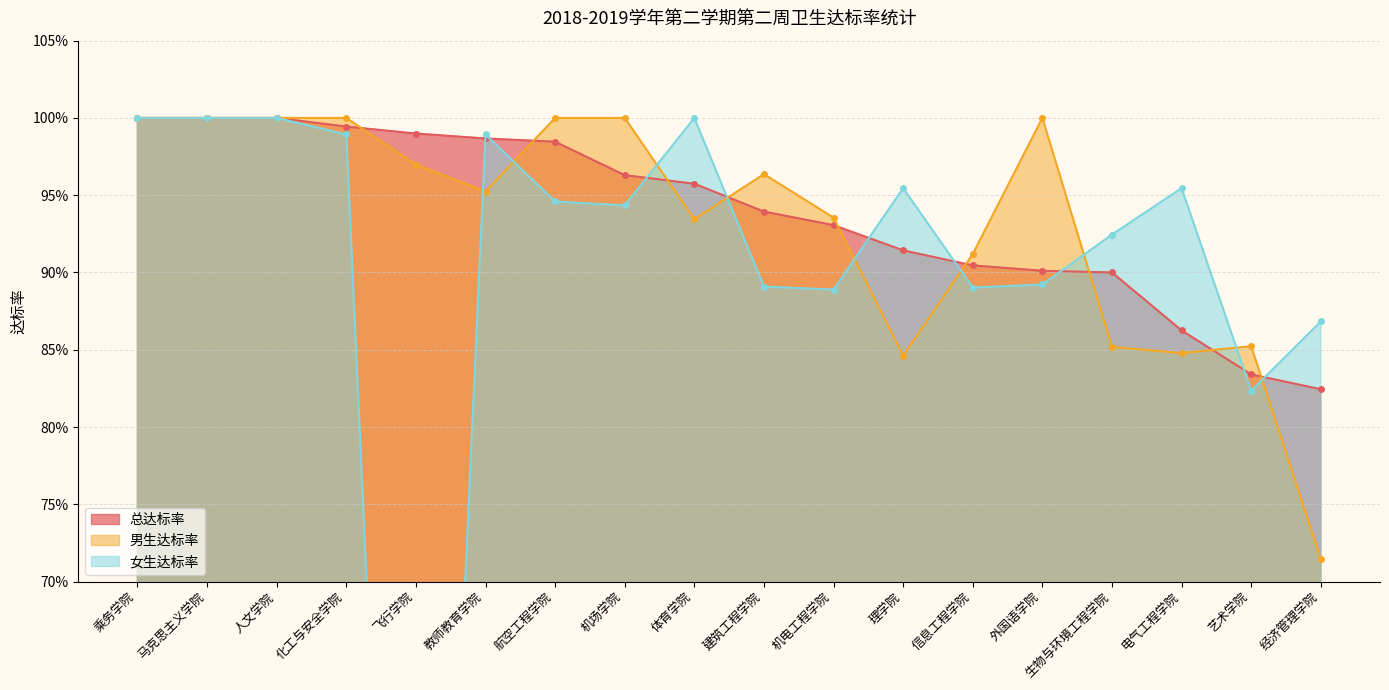

What is the label of the 8th point from the left?

机场学院